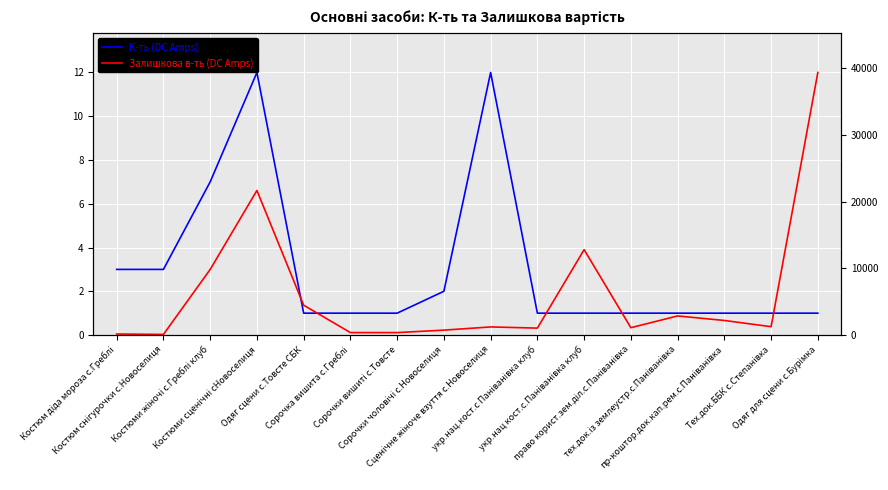

Rank the categories by К-ть (DC Amps) value from highest to lowest.

Костюми сценічні сНовоселиця, Сценічне жіноче взуття с.Новоселиця, Костюми жіночі с.Греблі клуб, Костюм діда мороза с.Греблі, Костюм снігурочки с.Новоселиця, Сорочки чоловічі с.Новоселиця, Одяг сцени с.Товсте СБК, Сорочка вишита с.Греблі, Сорочки вишиті с.Товсте, укр.нац.кост.с Паніванівка клуб, укр.нац кост.с.Паніванівка клуб, право корист.зем.діл.с.Паніванівка, тех.док.із землеустр.с.Паніванівка, пр-коштор.док.кап.рем.с.Паніванівка, Тех.док.ББК с.Степанівка, Одяг для сцени с.Бурімка